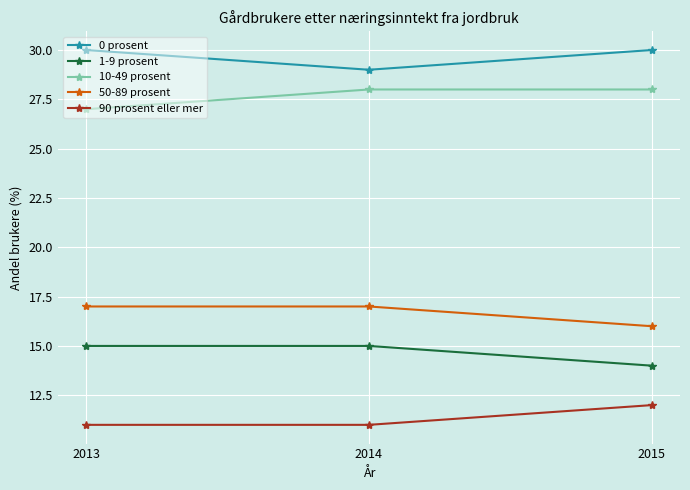

Reading right to left, extract all data points from this chart.

0 prosent: 2015=30	2014=29	2013=30
1-9 prosent: 2015=14	2014=15	2013=15
10-49 prosent: 2015=28	2014=28	2013=27
50-89 prosent: 2015=16	2014=17	2013=17
90 prosent eller mer: 2015=12	2014=11	2013=11